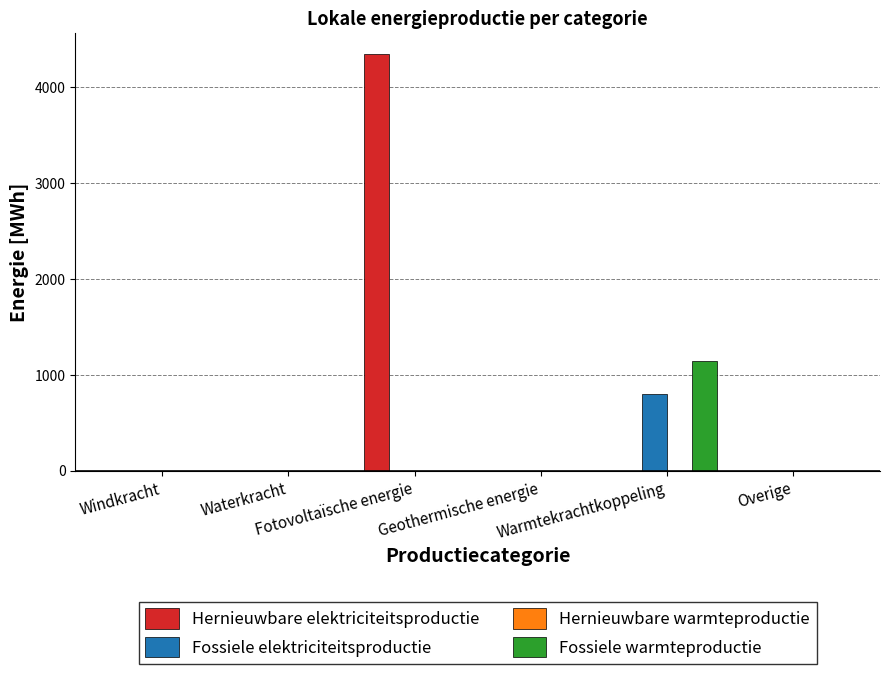

What is the highest value of the Hernieuwbare elektriciteitsproductie series?

4349.7